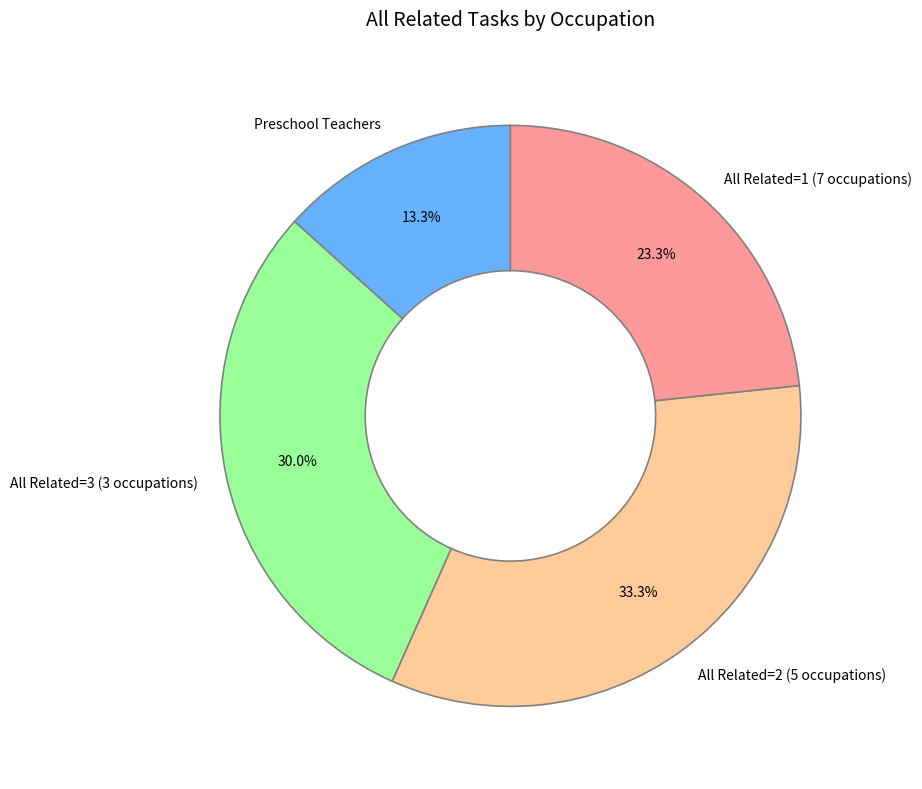

Approximately how many times larger is the value at All Related=1 (7 occupations) compared to Preschool Teachers?

1.8